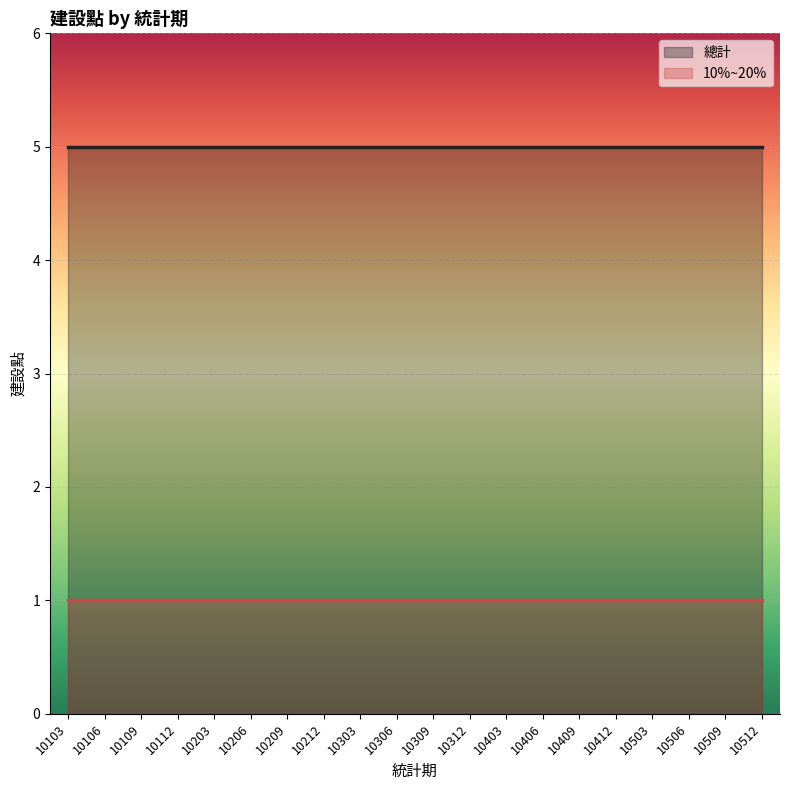

Is it true that 10%~20% equals 2 at 10312?

False